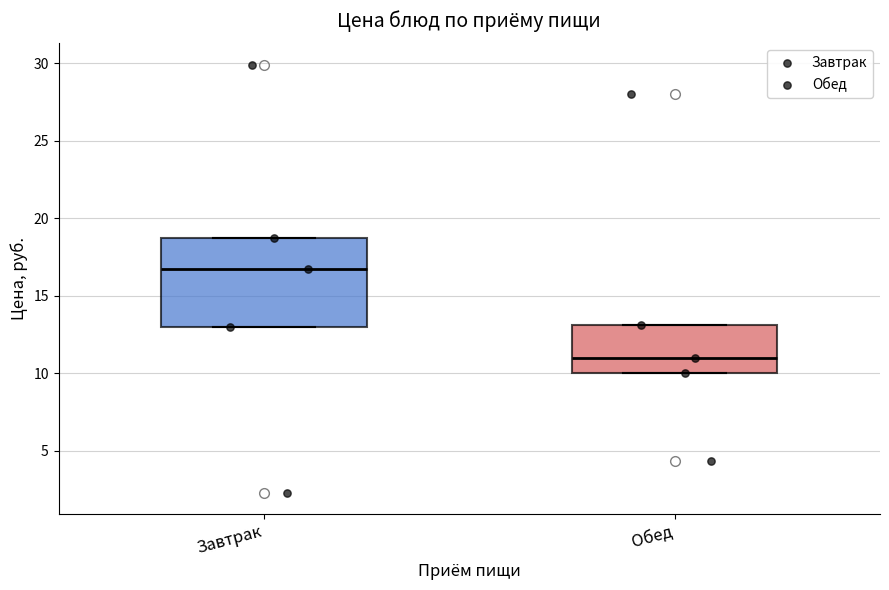

Where does the median line of the box for Обед sit on the y-axis? The values are not printed on the chart, so give them approximately, as read against the axis.

11.0